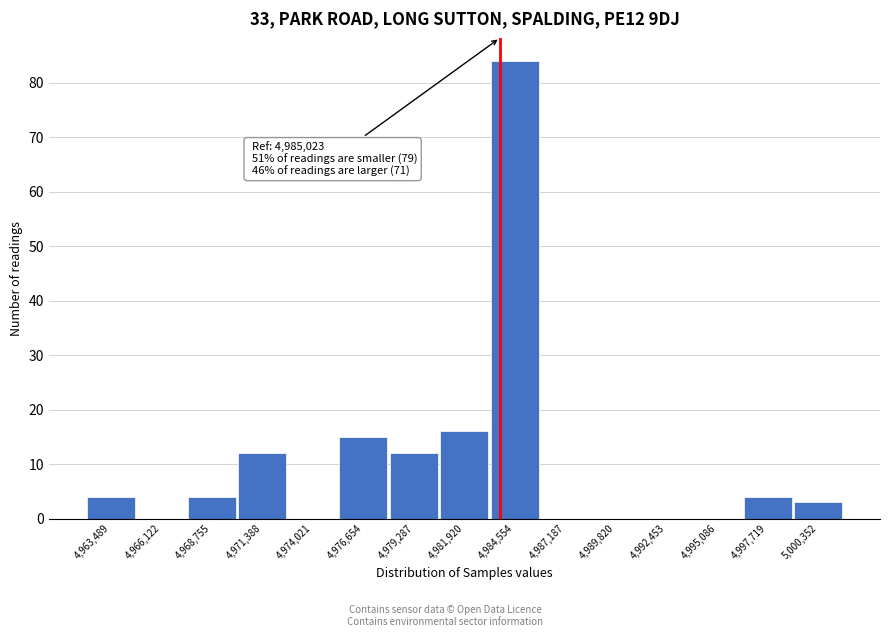

Reading left to right, transcribe all the data shown in this chart.

4,963,489=4	4,966,122=0	4,968,755=4	4,971,388=12	4,974,021=0	4,976,654=15	4,979,287=12	4,981,920=16	4,984,554=84	4,987,187=0	4,989,820=0	4,992,453=0	4,995,086=0	4,997,719=4	5,000,352=3